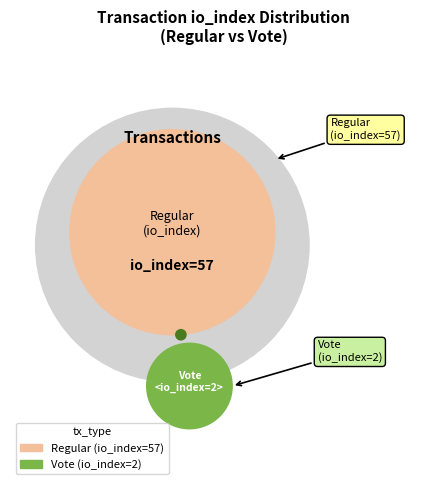

To the nearest percent, what is the combined percentage of Regular and Vote?

100%